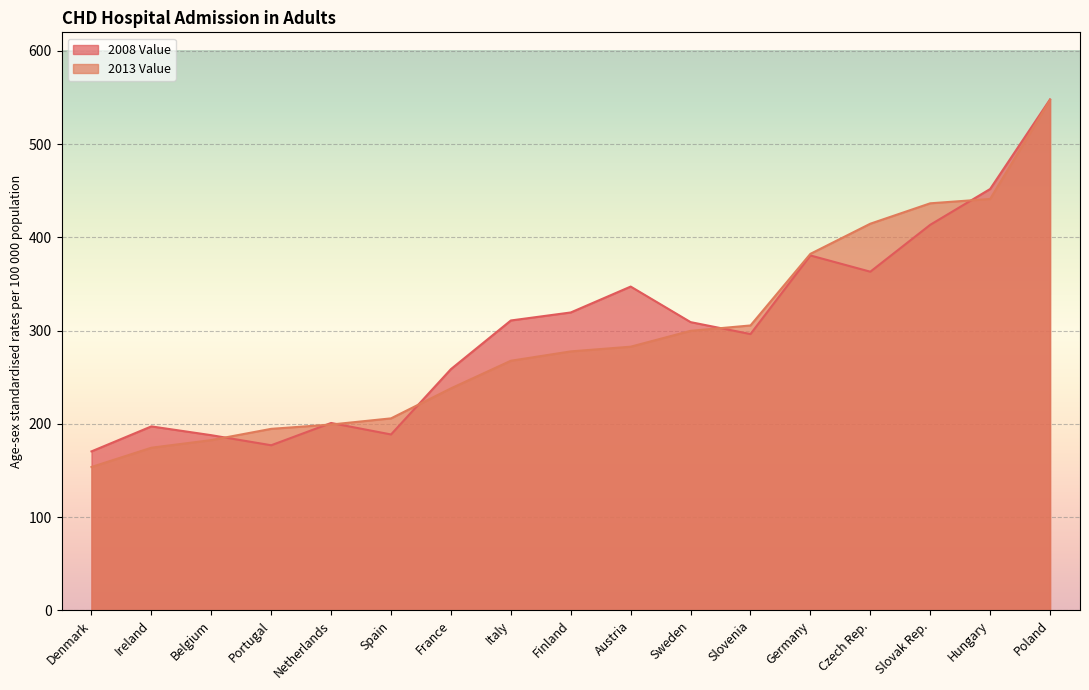

Where does the 2013 Value series first go above 277?

Finland